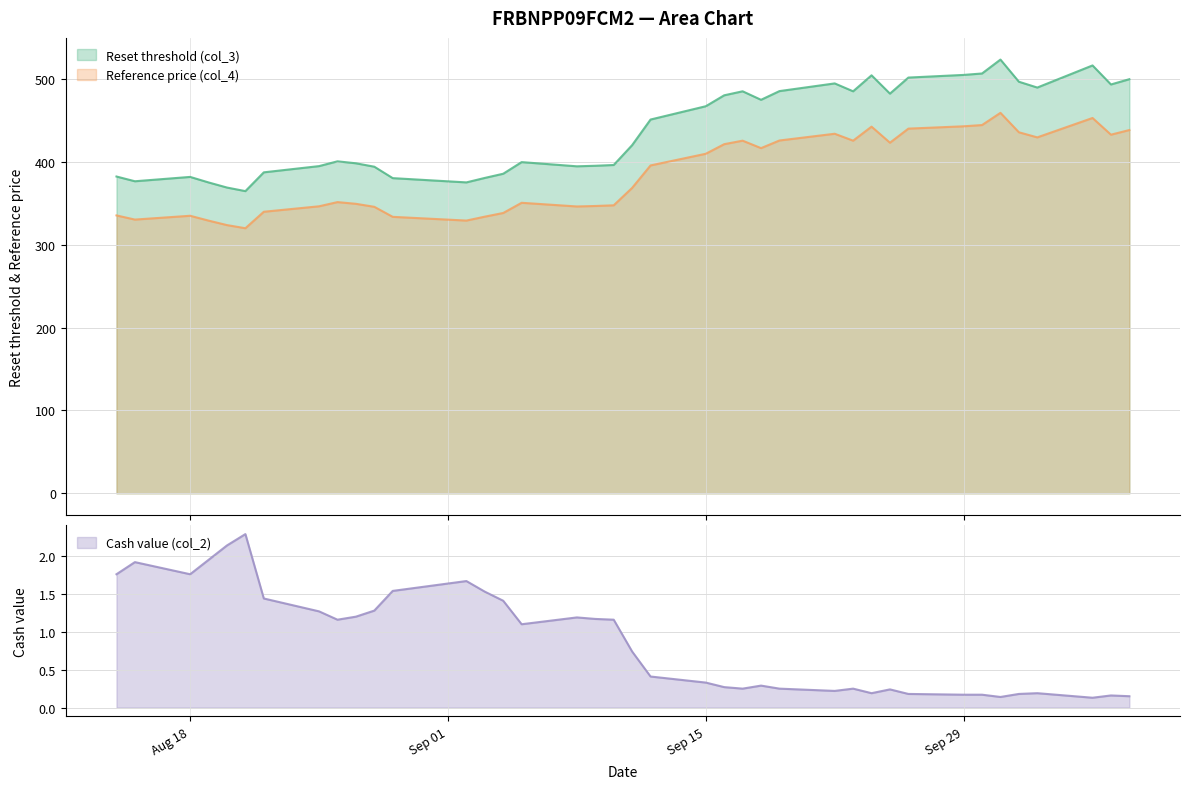

True or false: Reset threshold (col_3) and Cash value (col_2) intersect in this chart.

False